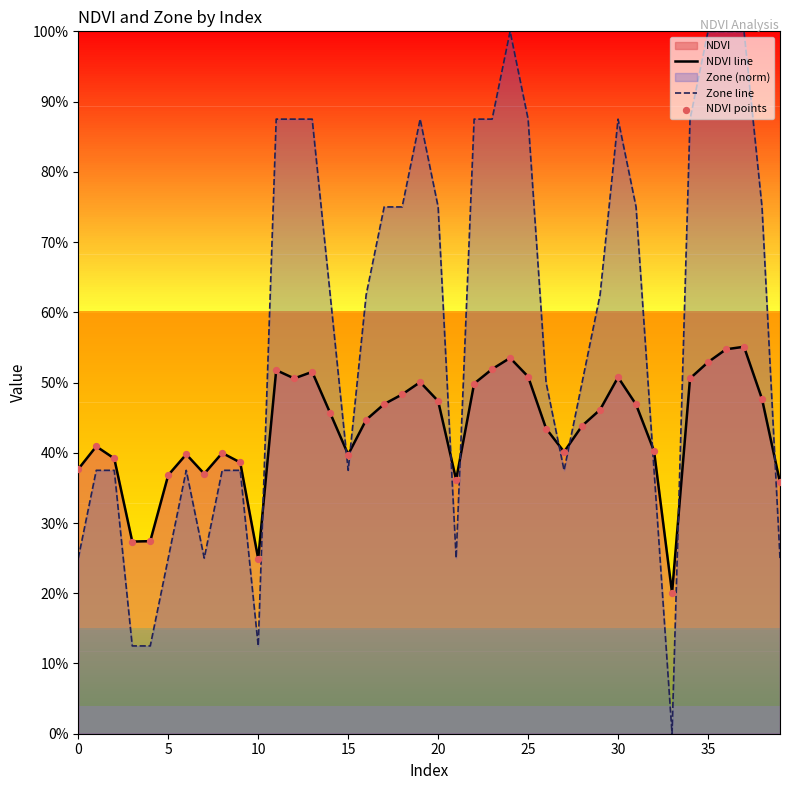

Which series has the largest total across all categories?

Zone line